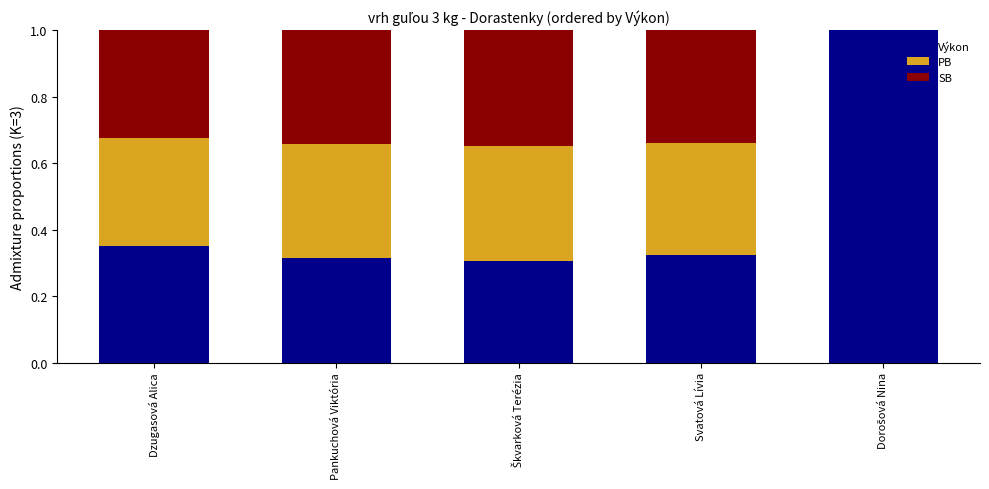

True or false: Výkon has a value of 0.3 at Pankuchová Viktória.

True